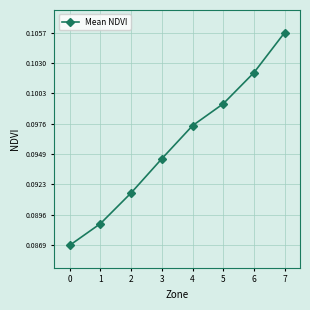

Which label corresponds to the largest value in the chart?

7